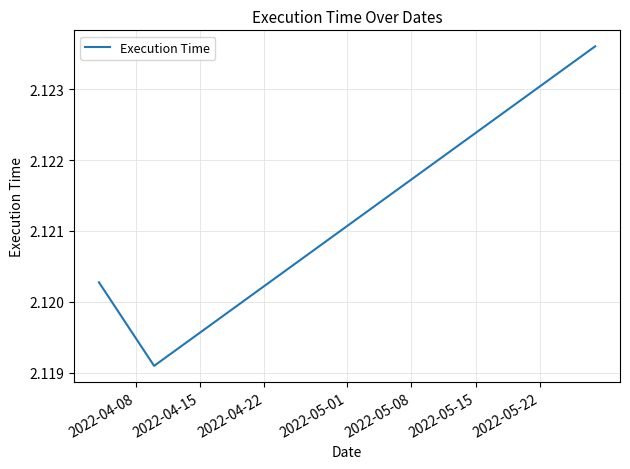

How many values are between 2 and 3?

3